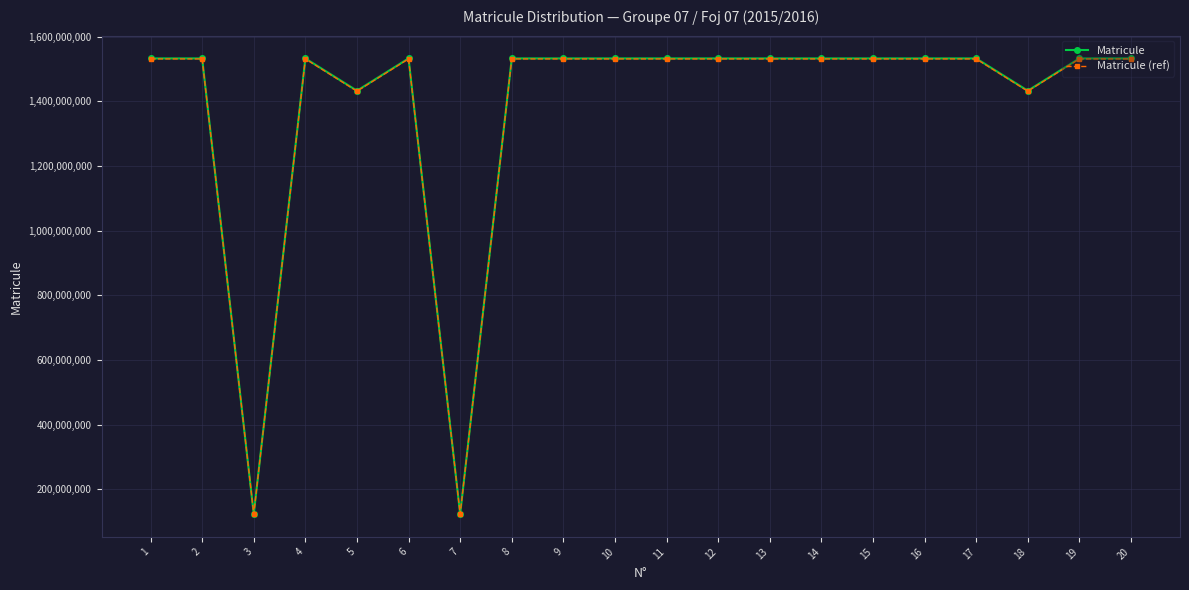

True or false: Matricule (ref) and Matricule intersect in this chart.

False